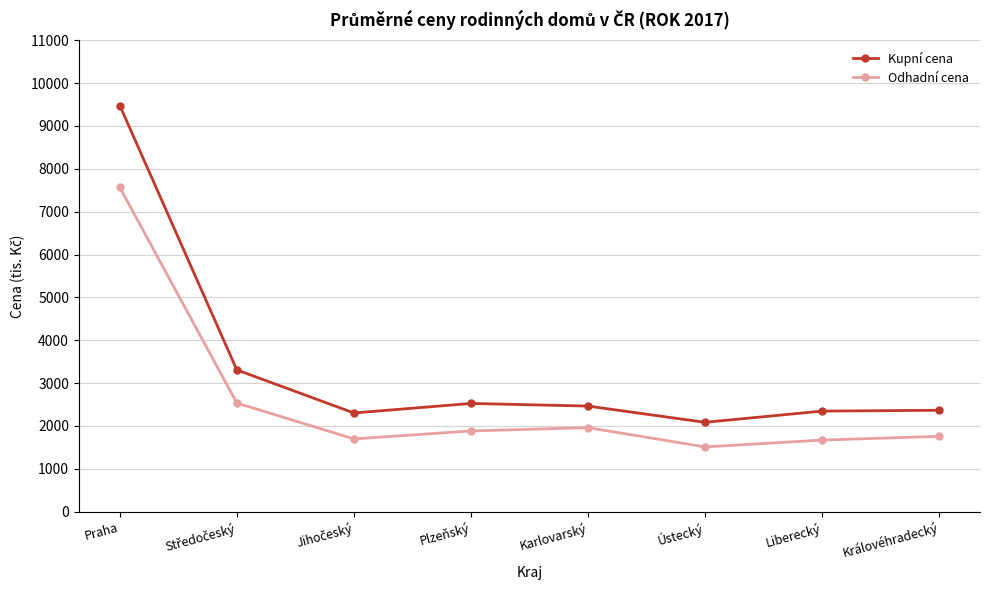

Does the chart have visible grid lines?

Yes